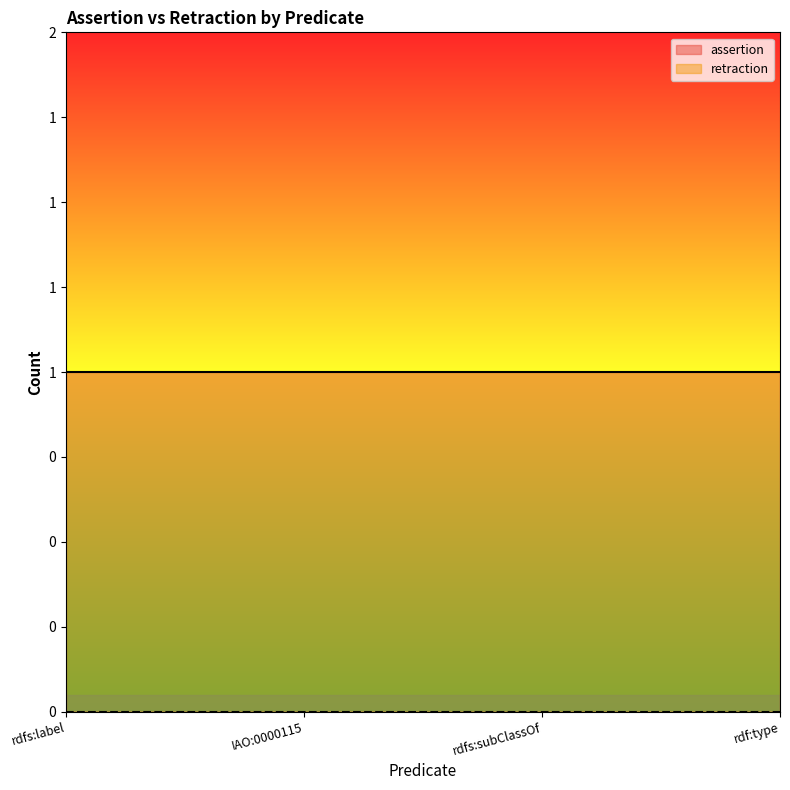

What is the lowest value of the assertion series?

1